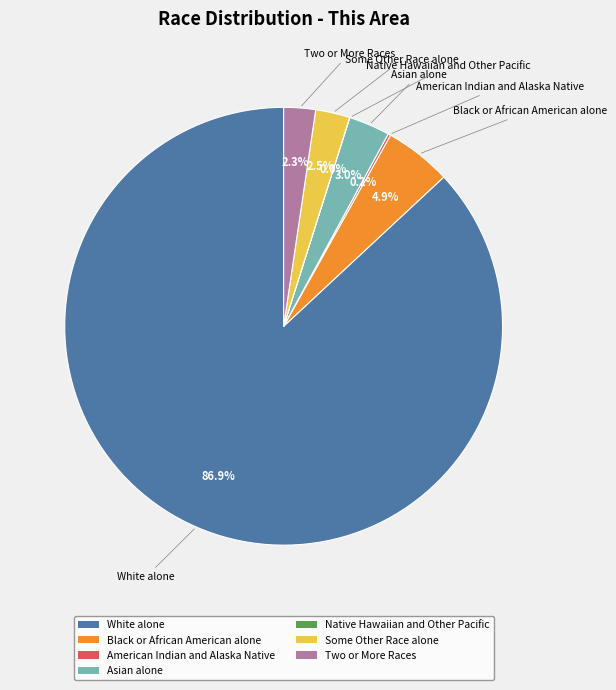

Which slice is the largest?

White alone